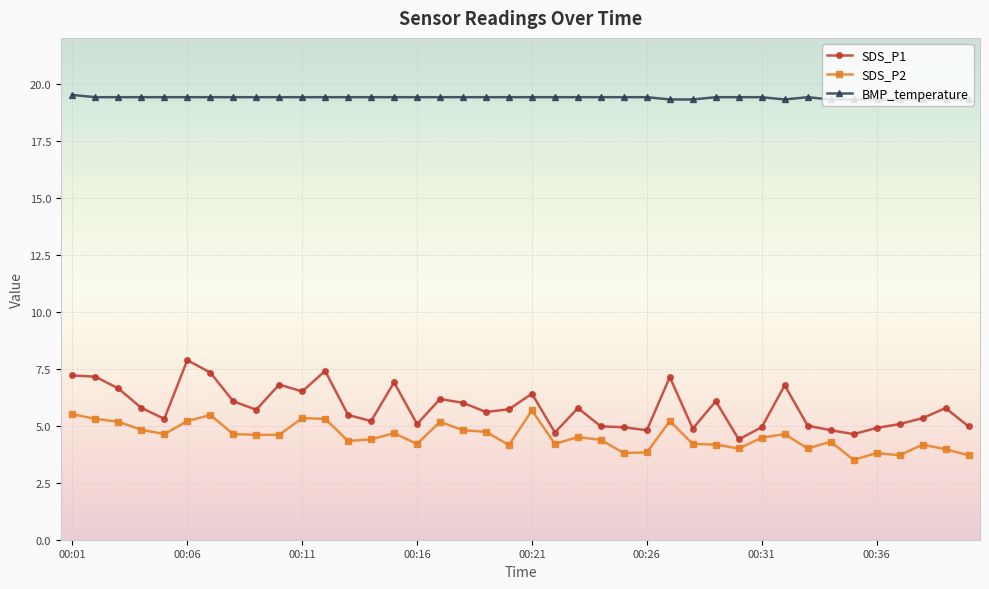

Which series has the largest total across all categories?

BMP_temperature